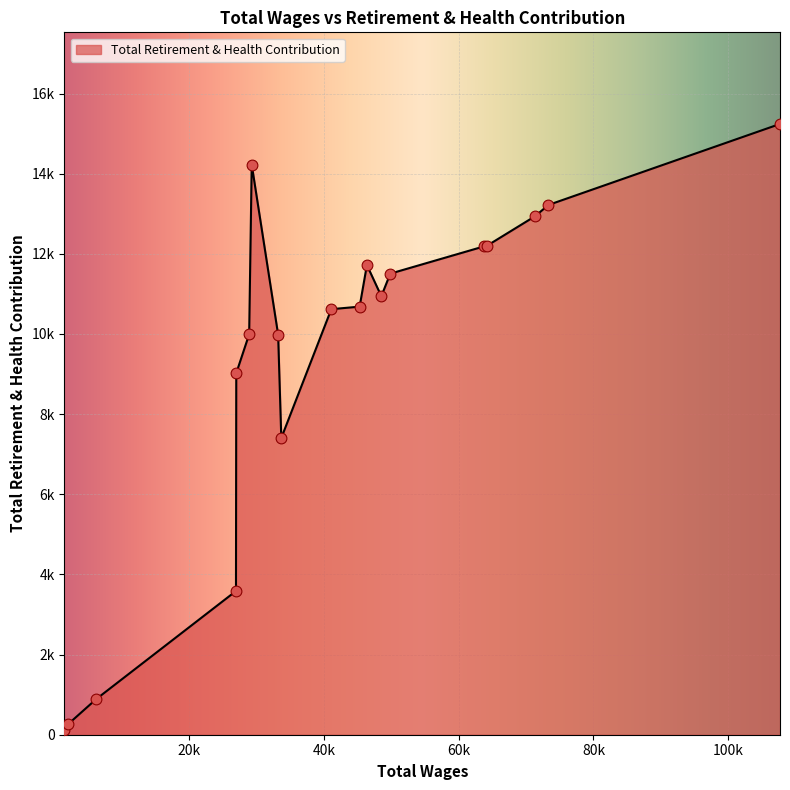

Is this an area chart (filled region under the line)?

Yes